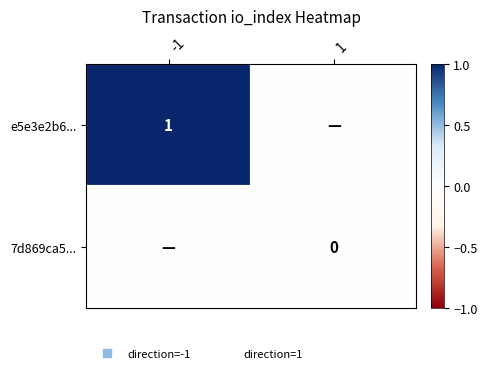

Between -1 and 1, which series saw the biggest shift?

e5e3e2b6...